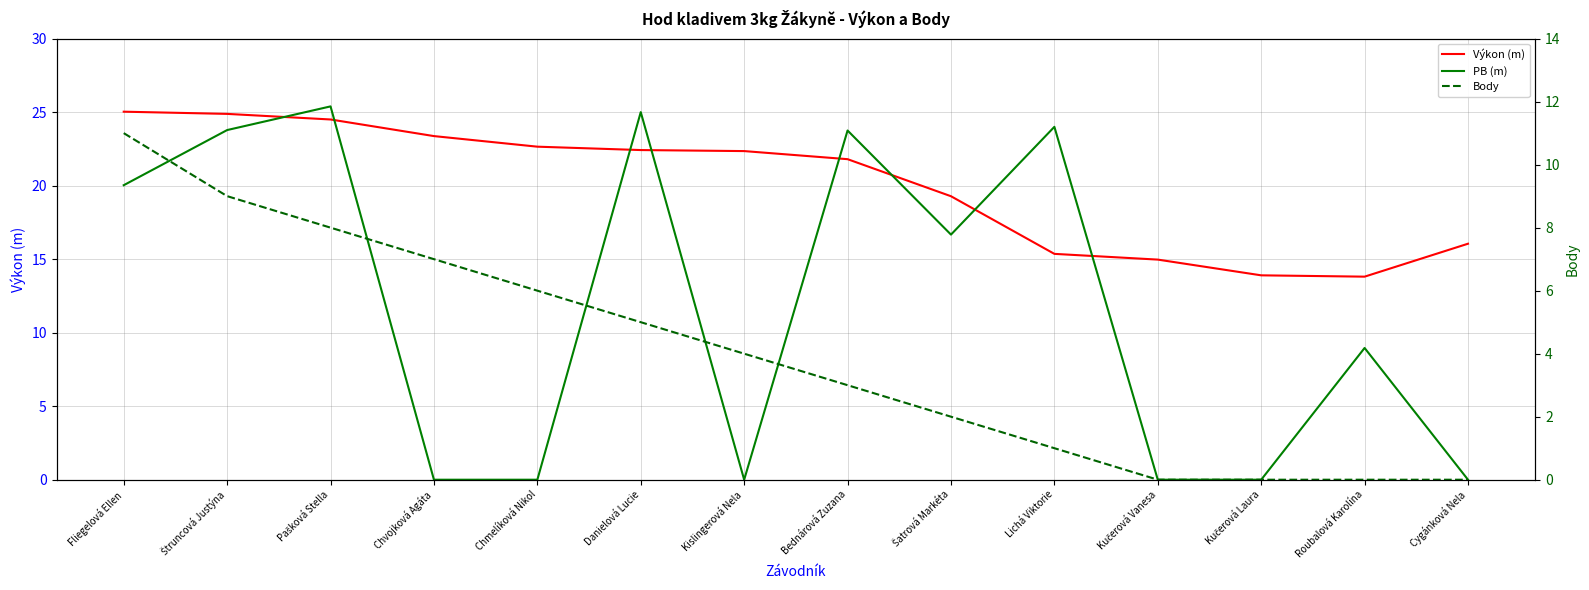

How many intersections are there between PB (m) and Body?

4